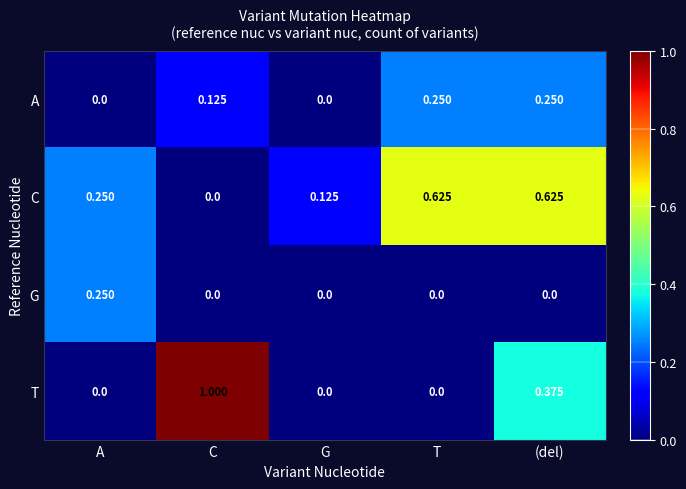

Count the number of categories in the chart.

5